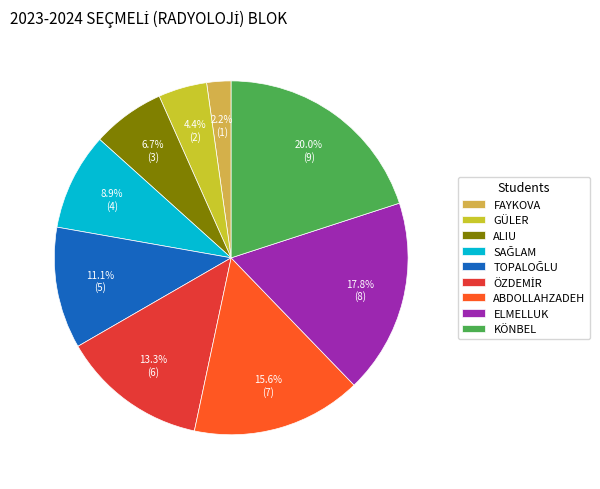

What portion of the pie excludes ALIU?

93.3%